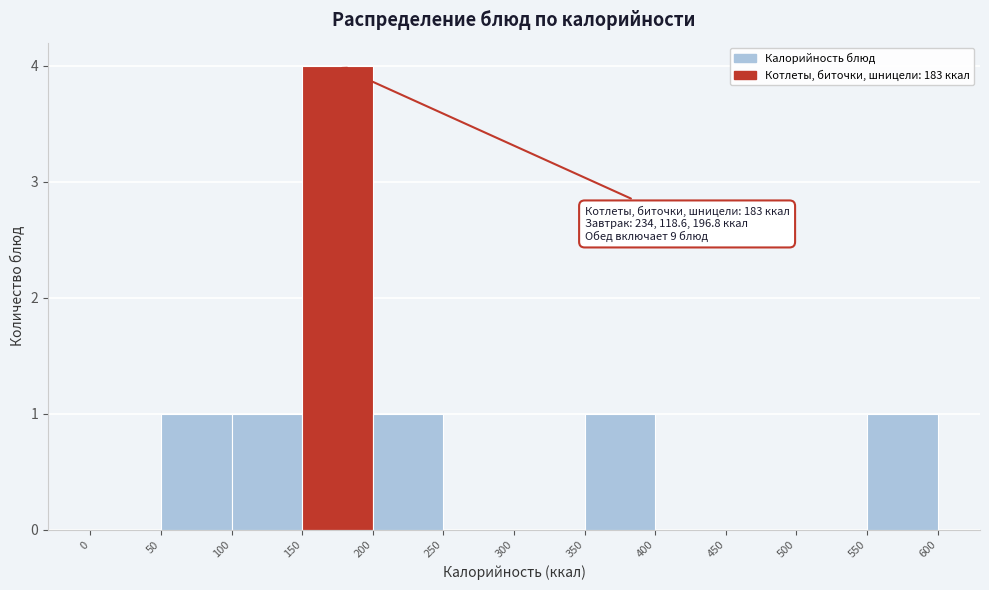

Which range on the x-axis has the tallest bar?

150 to 200